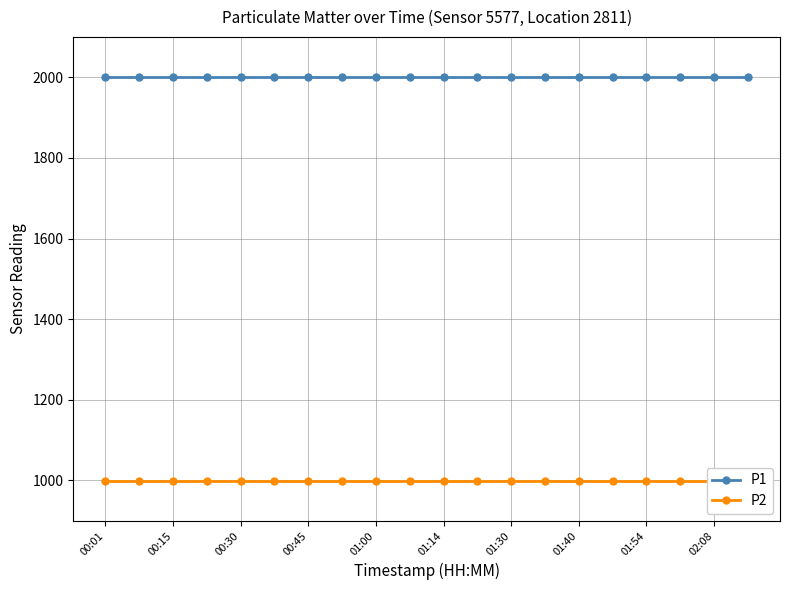

True or false: P1 and P2 intersect in this chart.

False